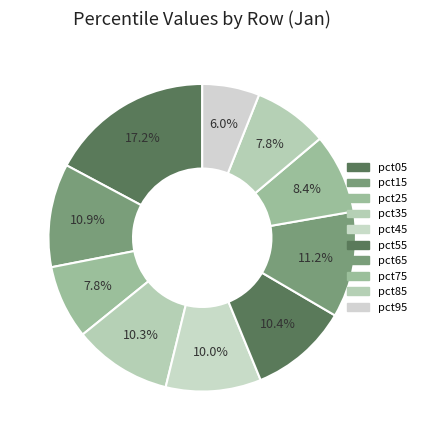

Which slice is the smallest?

pct95